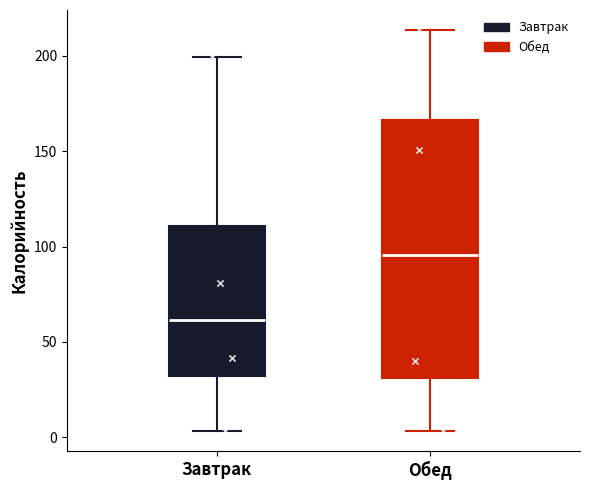

Which box has the highest median line?

Обед